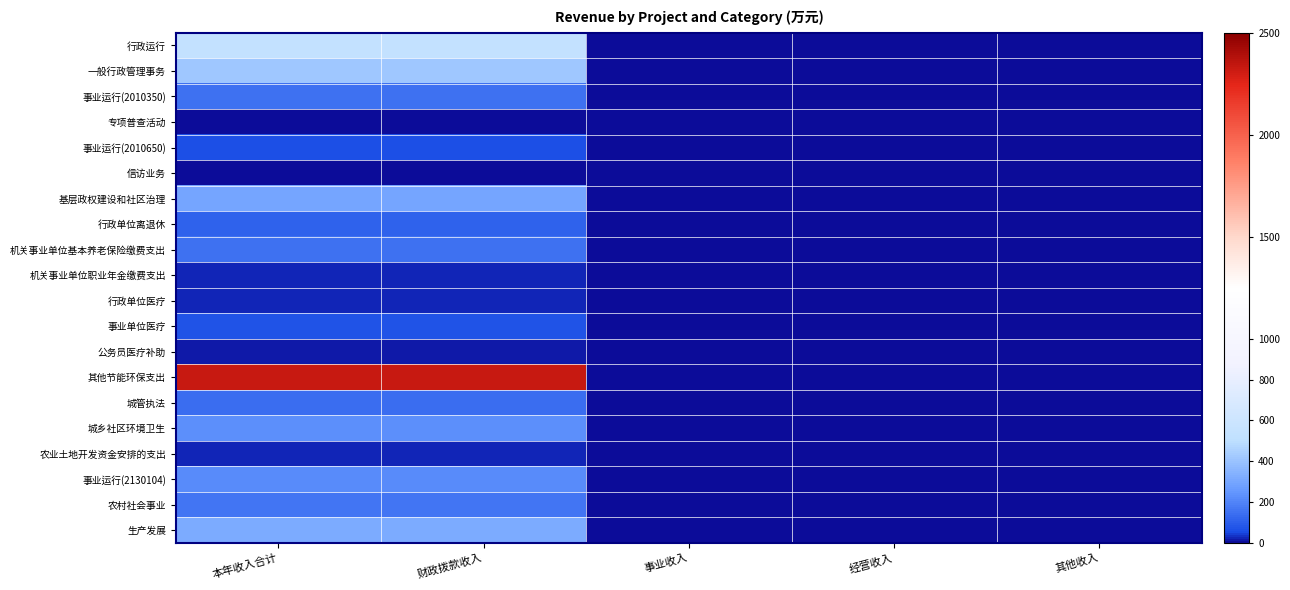

Rank the series by their maximum value, from highest to lowest.

其他节能环保支出, 行政运行, 一般行政管理事务, 生产发展, 基层政权建设和社区治理, 城乡社区环境卫生, 事业运行(2130104), 农村社会事业, 机关事业单位基本养老保险缴费支出, 事业运行(2010350), 城管执法, 行政单位离退休, 事业单位医疗, 事业运行(2010650), 机关事业单位职业年金缴费支出, 行政单位医疗, 农业土地开发资金安排的支出, 公务员医疗补助, 信访业务, 专项普查活动